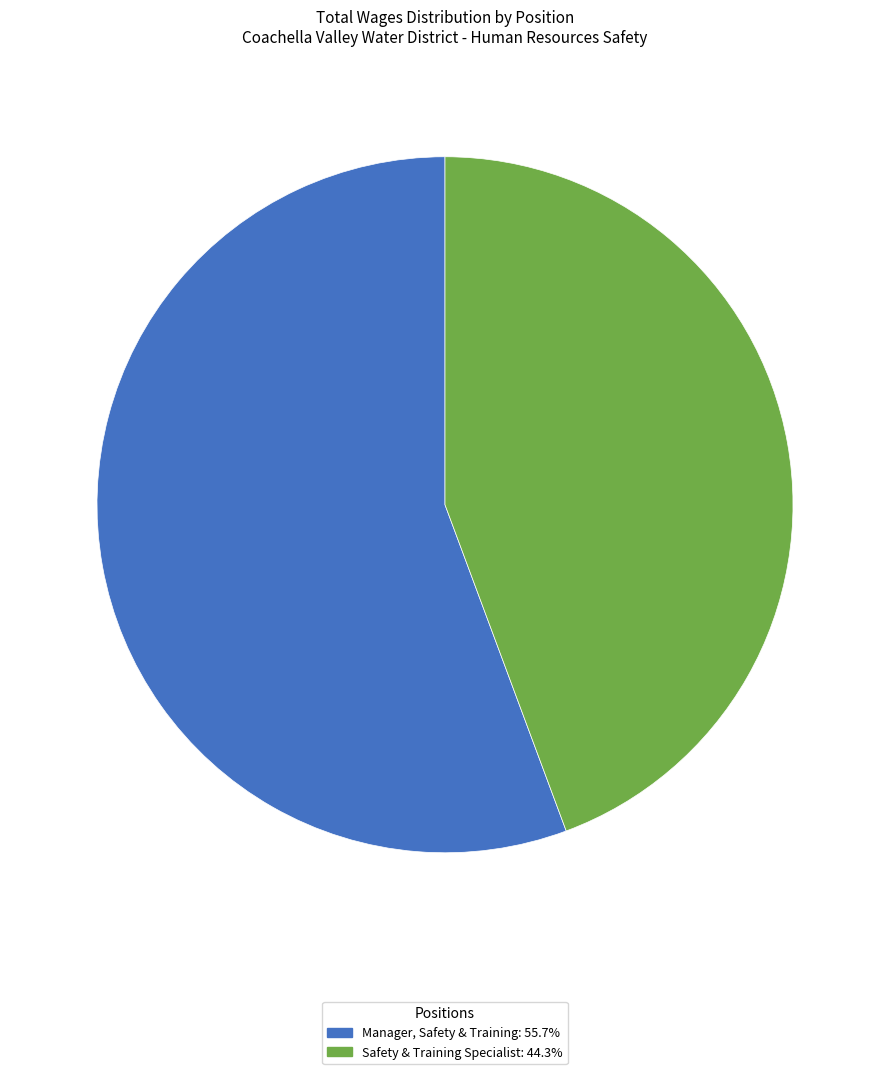

Does Safety & Training Specialist account for over 50% of the chart?

No